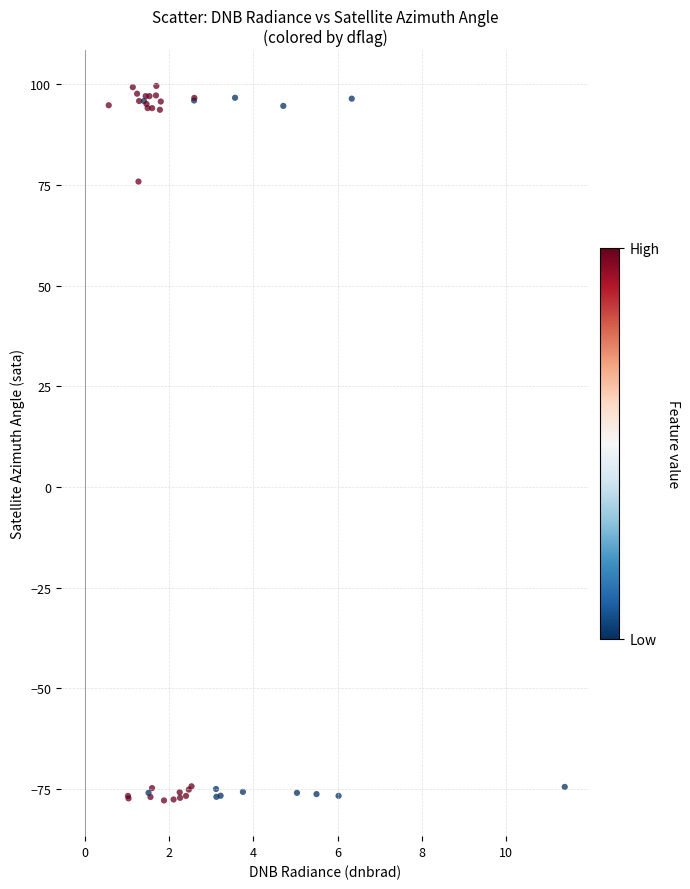

What Y value in the scatter plot is closest to 10?

75.8